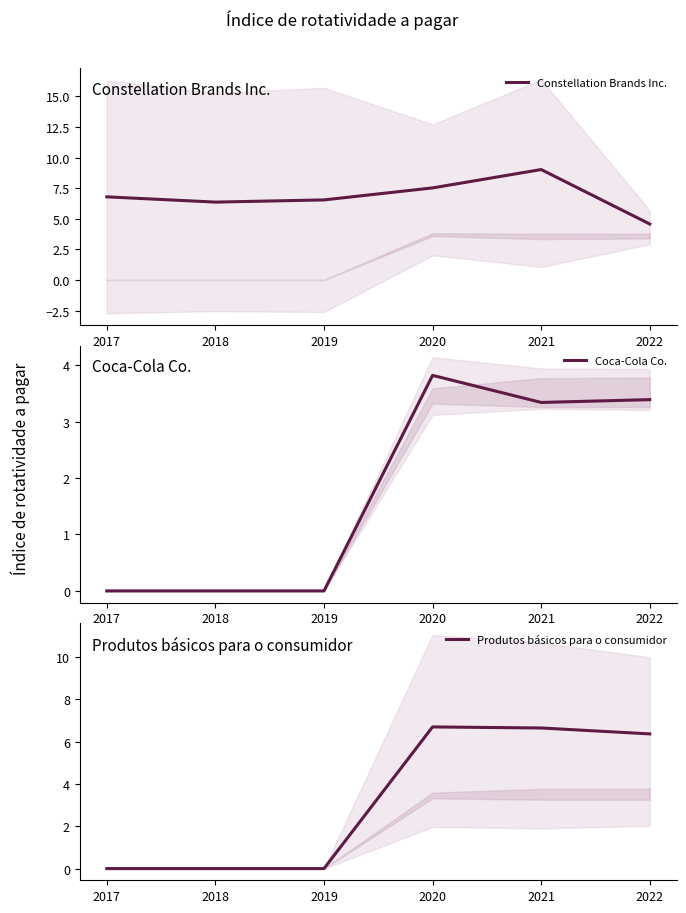

Which series ends up on top after the final intersection of Produtos básicos para o consumidor and Constellation Brands Inc.?

Produtos básicos para o consumidor